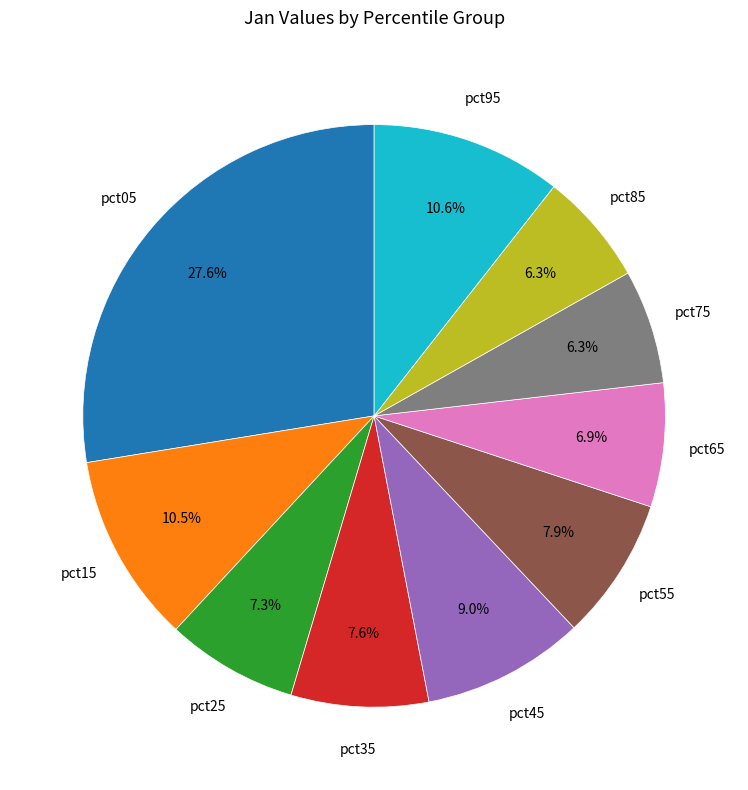

To the nearest percent, what is the difference between the largest and smallest slice percentages?

21%